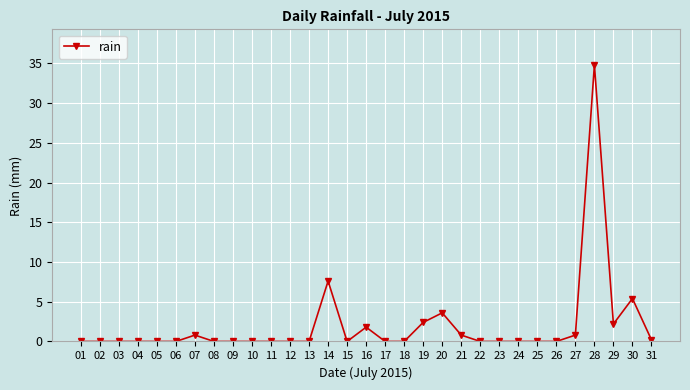

Is it true that the value at 20 is 5.4?

False